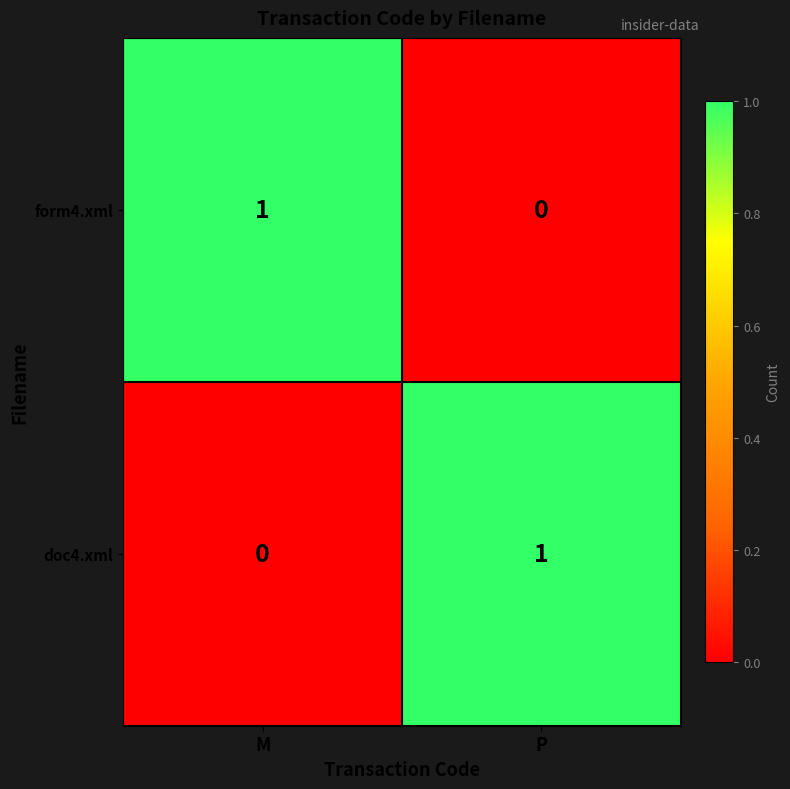

At how many categories does at least one series exceed 0?

2